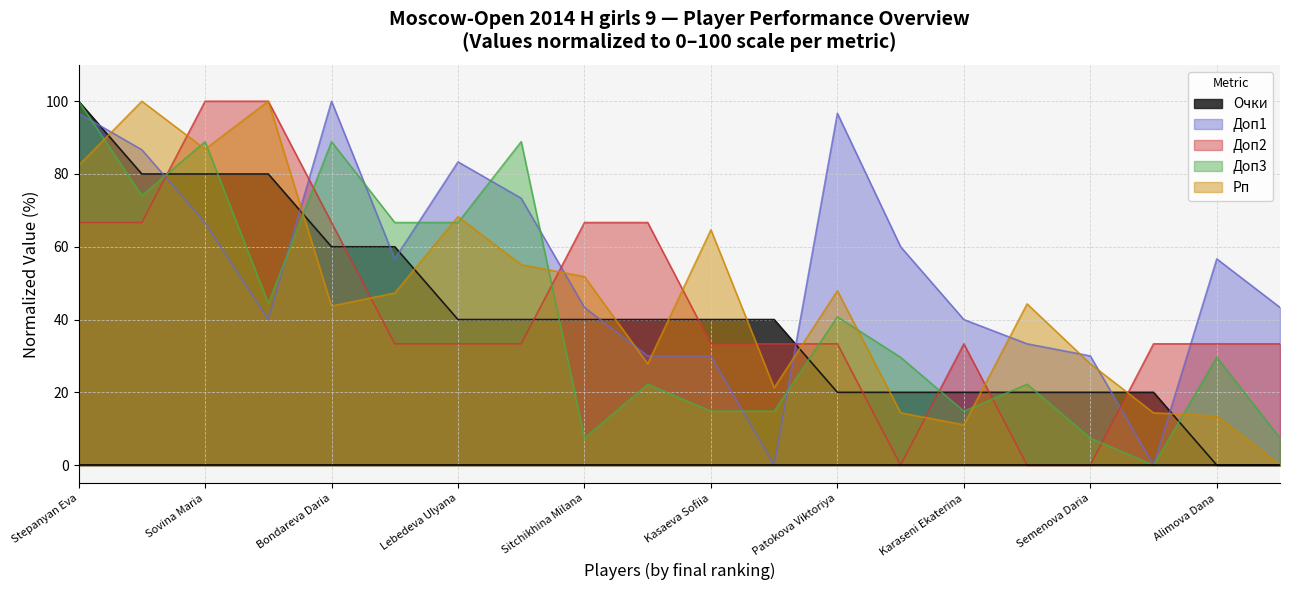

Is it true that Доп3 equals 14.8 at Tarielashvili Diana?

True